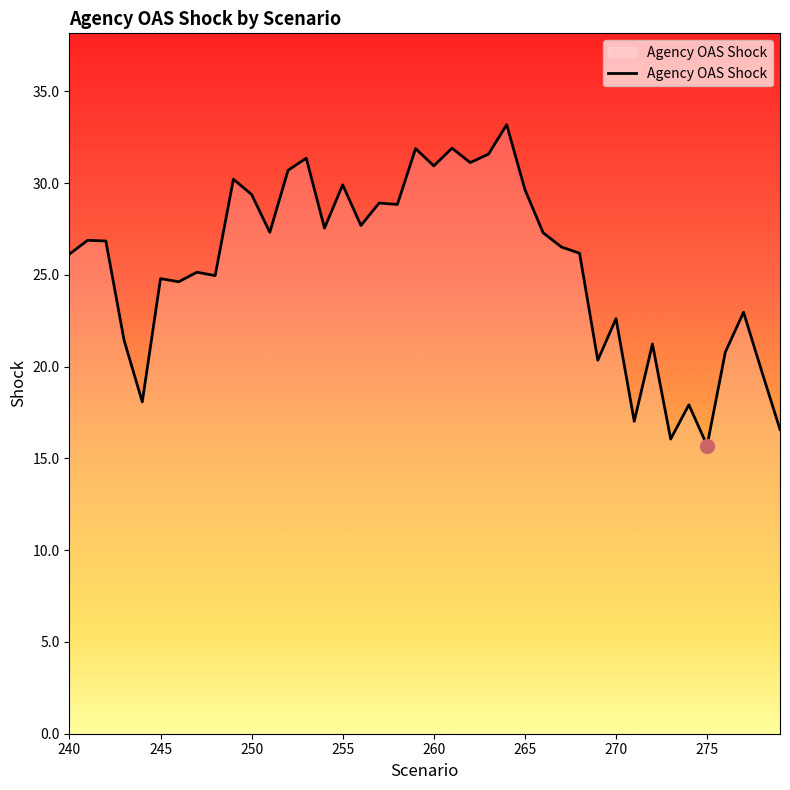

What is the greatest value displayed?

33.2